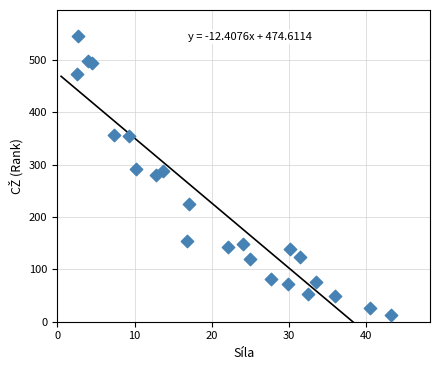

What is the range of Y values (max minus min)?

532